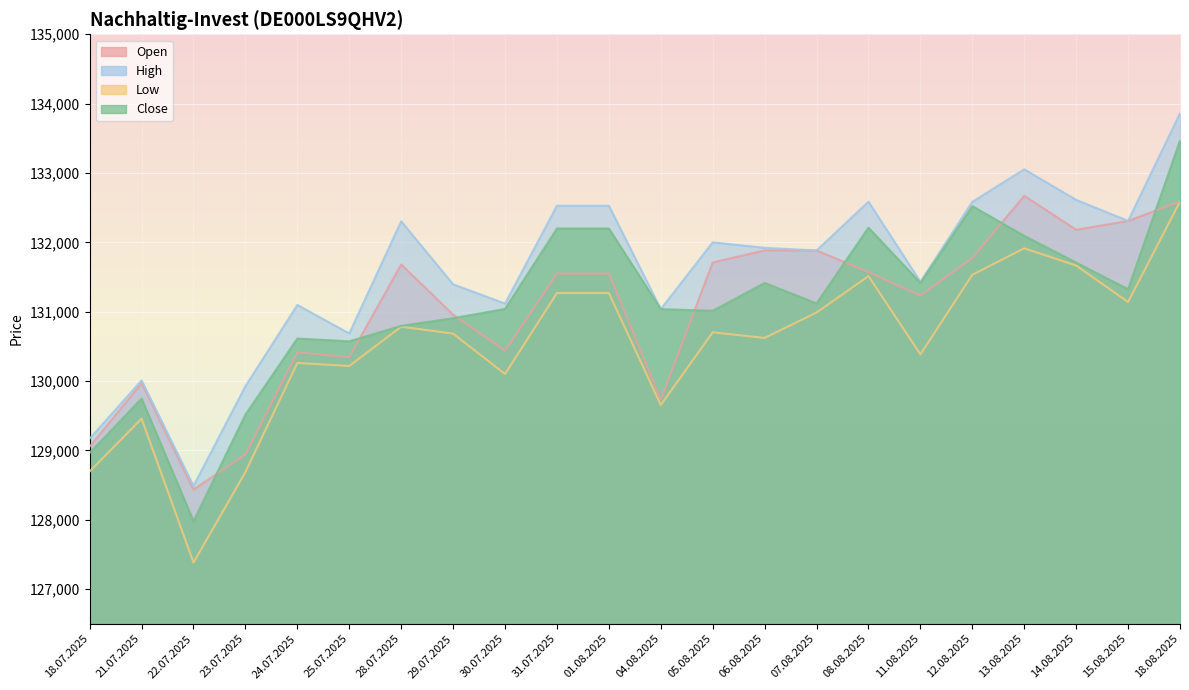

In Low, how many points are lower than both neighbors (excluding endpoints)?

7